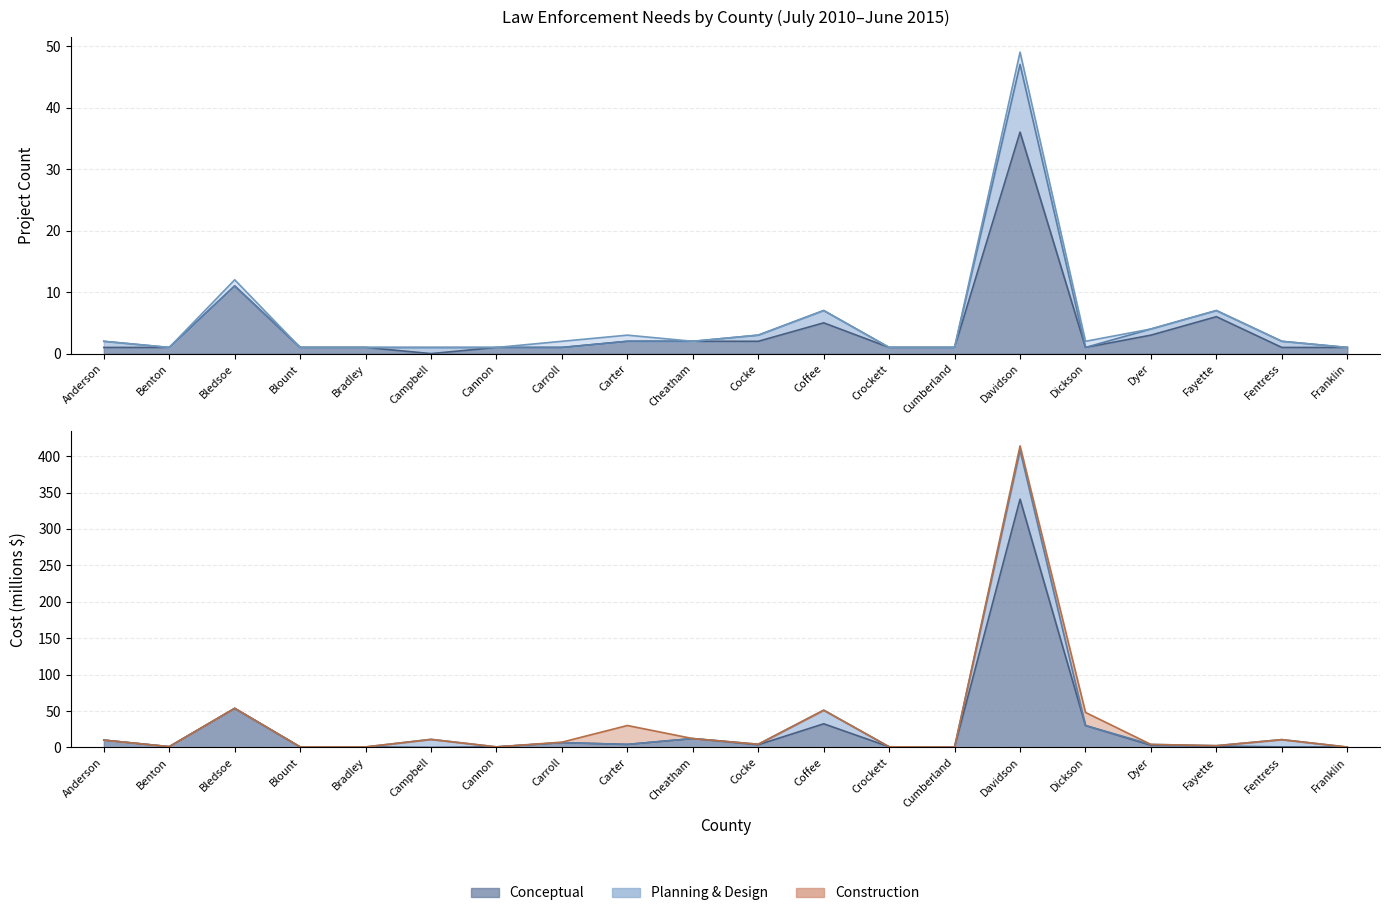

Is the value of Planning & Design Count at Cocke greater than the value of Conceptual Cost at Cannon?

Yes